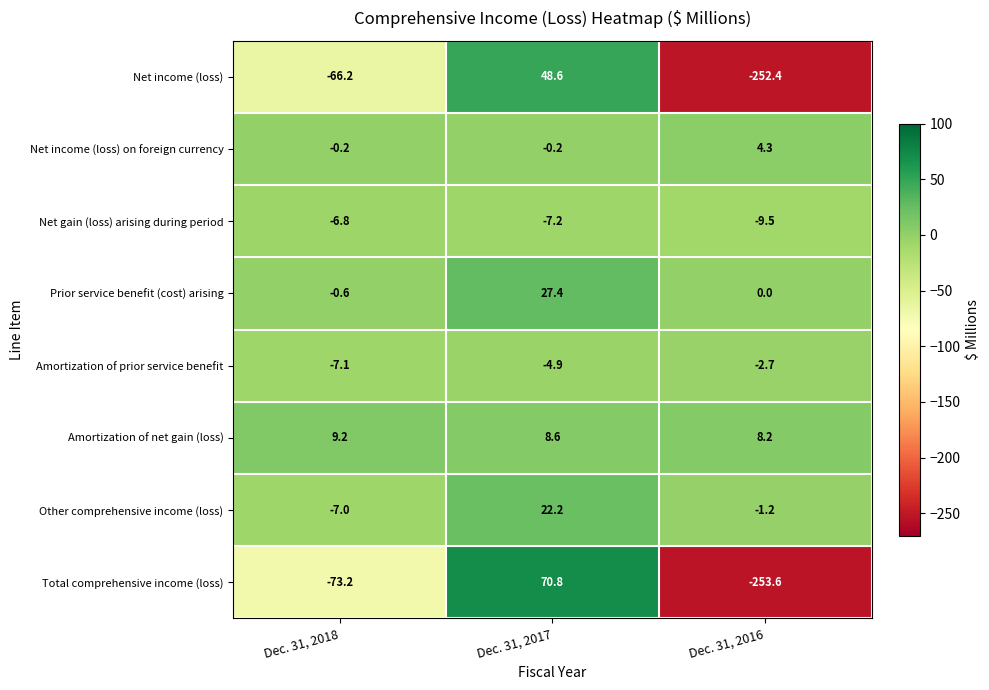

What is the greatest value displayed?

70.8